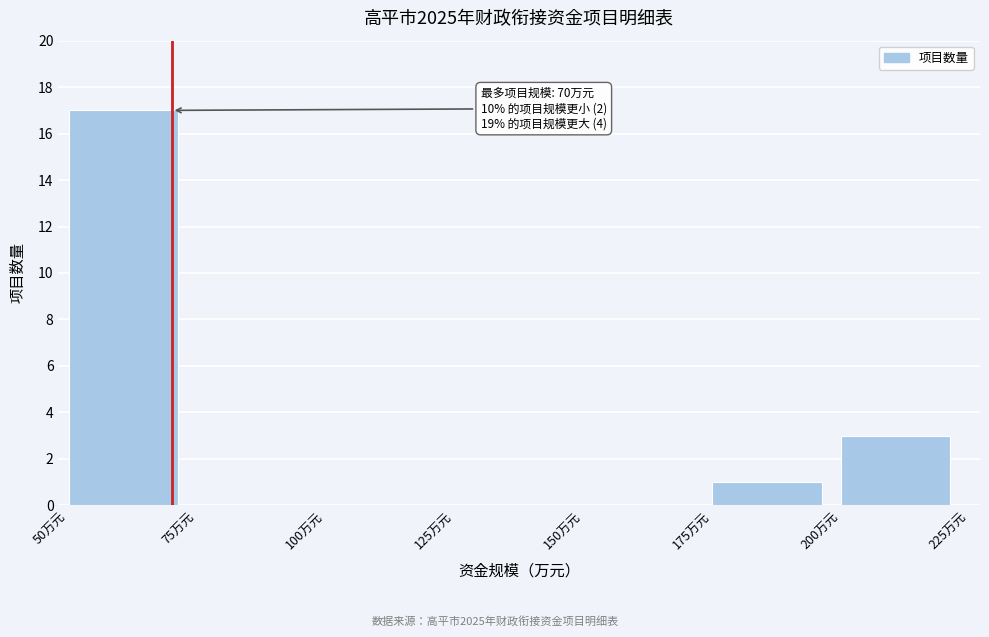

Which range on the x-axis has the tallest bar?

50 to 75